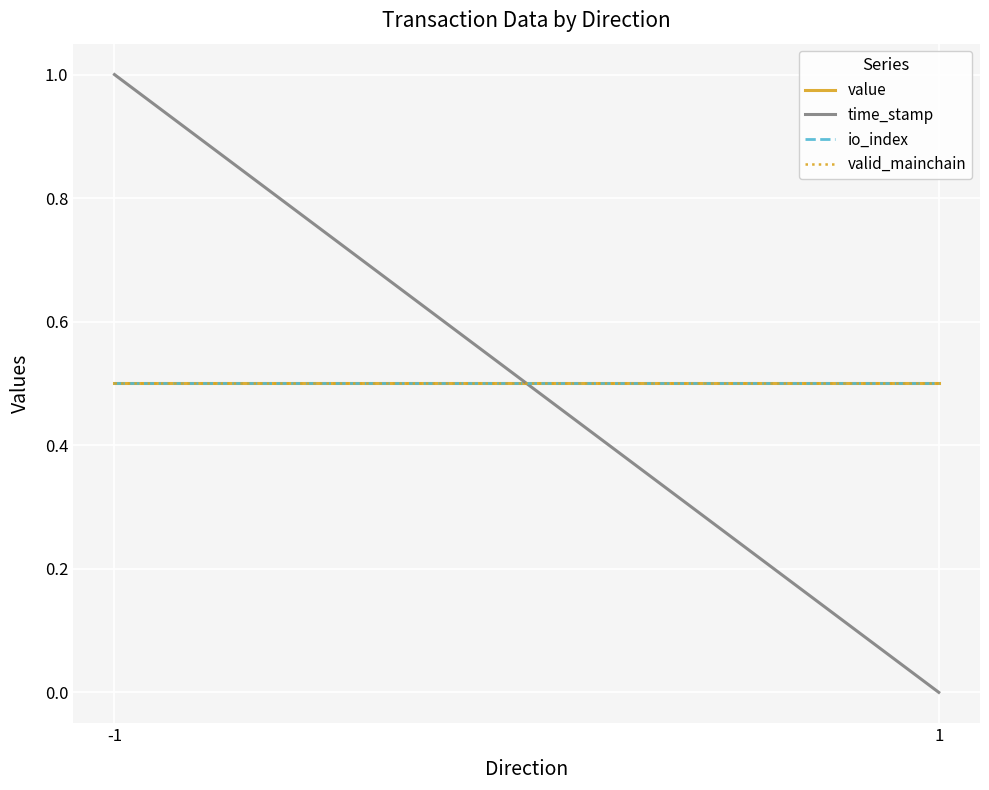

Which category has the highest value across all series?

-1